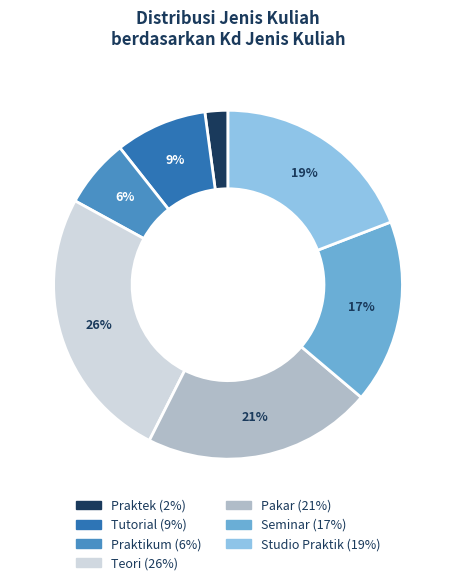

To the nearest percent, what is the average slice percentage?

14%